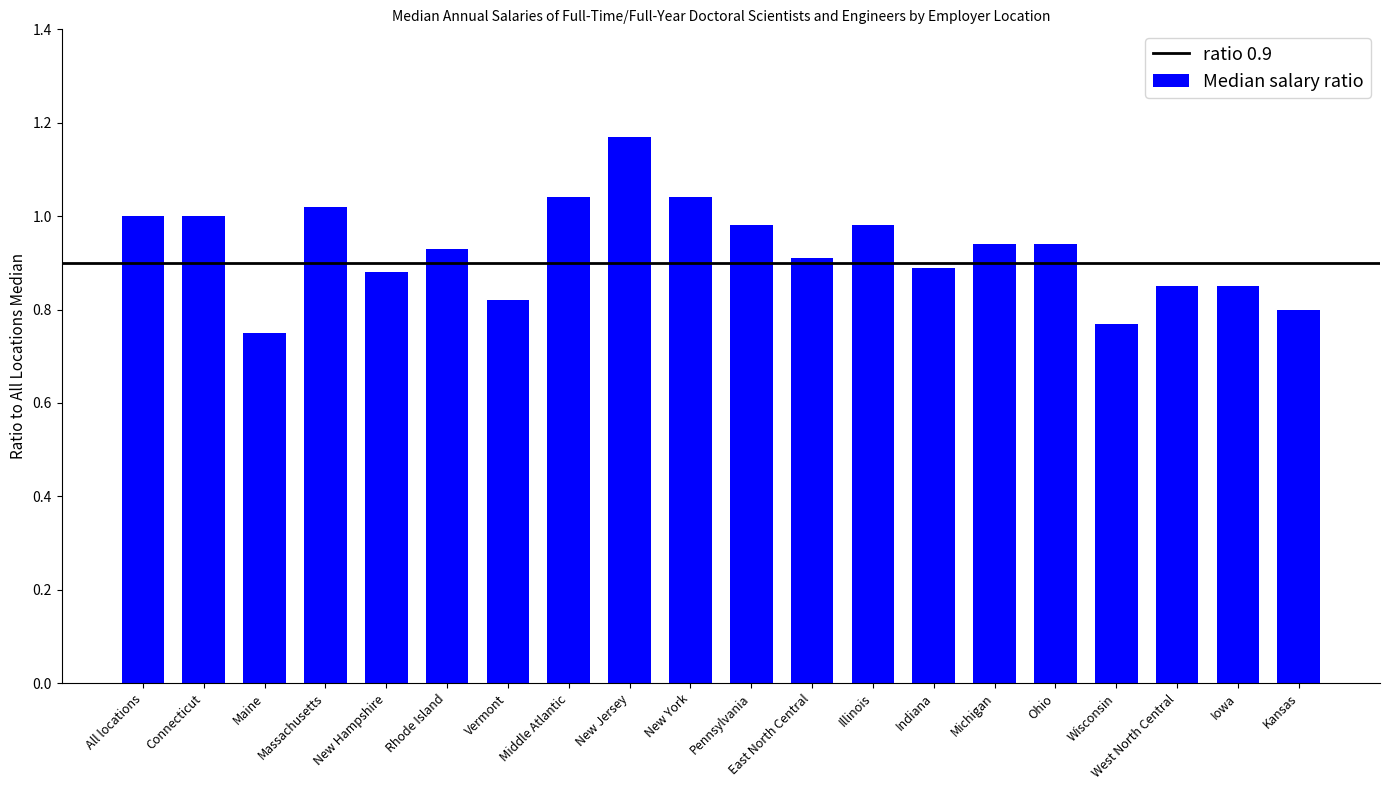

The chart shows a value of 0.9 at New Hampshire. True or false?

True